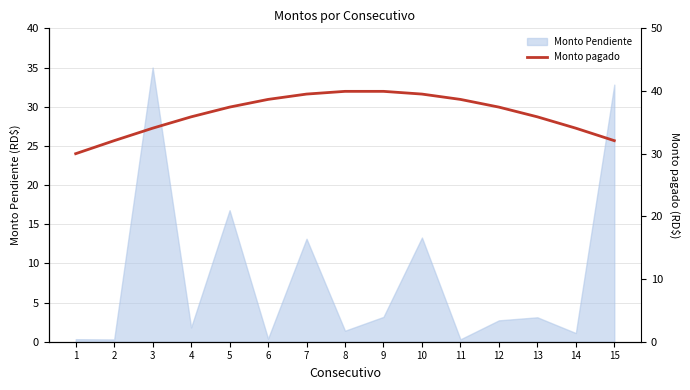

At which label does the data first exceed 37?

5